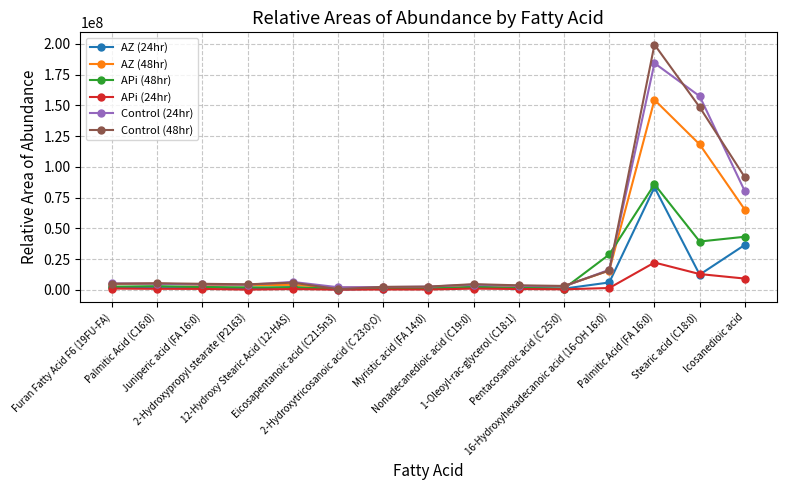

What is the maximum value shown in the chart?

199320000